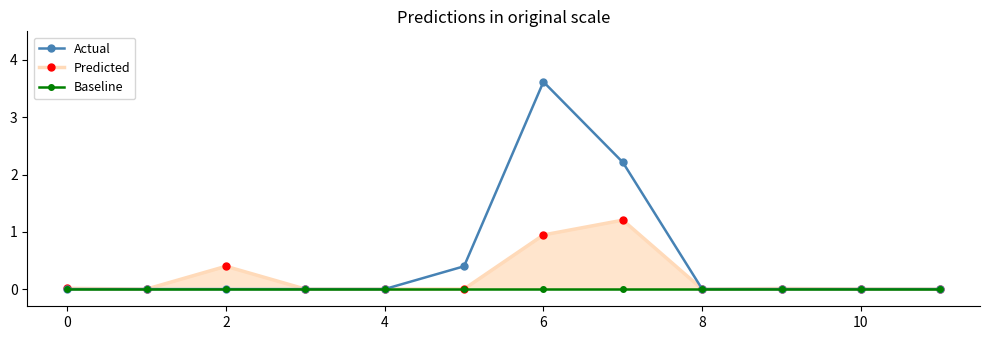

Reading right to left, list all the values displayed in this chart.

Actual: 0.0	0.0	0.0	0.0	2.2	3.6	0.4	0.0	0.0	0.0	0.0	0.0
Predicted: 0.0	0.0	0.0	0.0	1.2	0.9	0.0	0.0	0.0	0.4	0.0	0.0
Baseline: 0.0	0.0	0.0	0.0	0.0	0.0	0.0	0.0	0.0	0.0	0.0	0.0